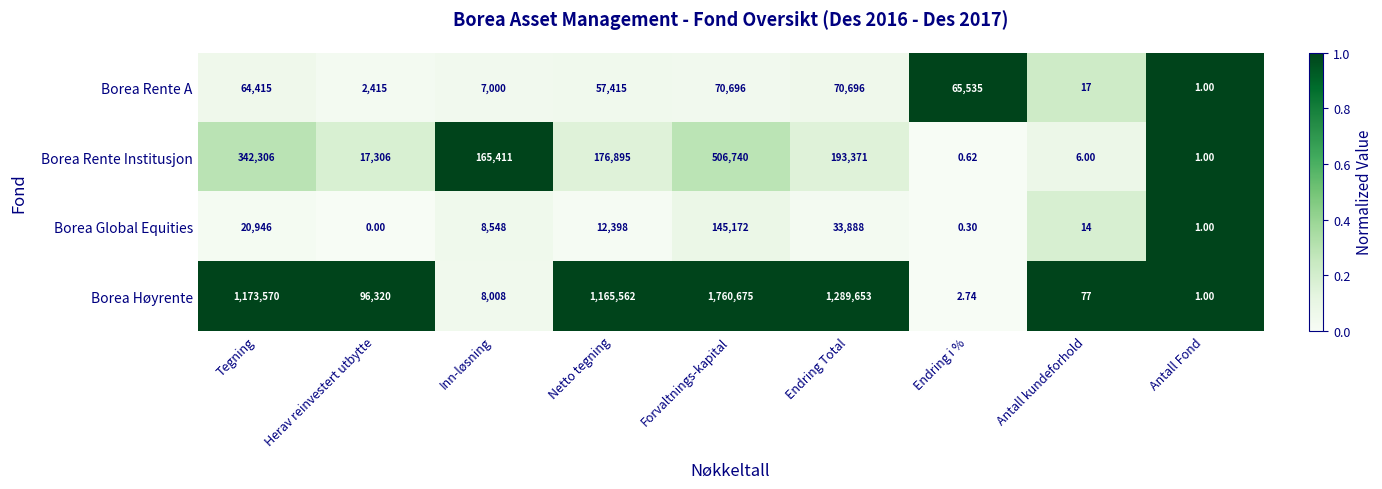

At how many categories does at least one series exceed 0?

9